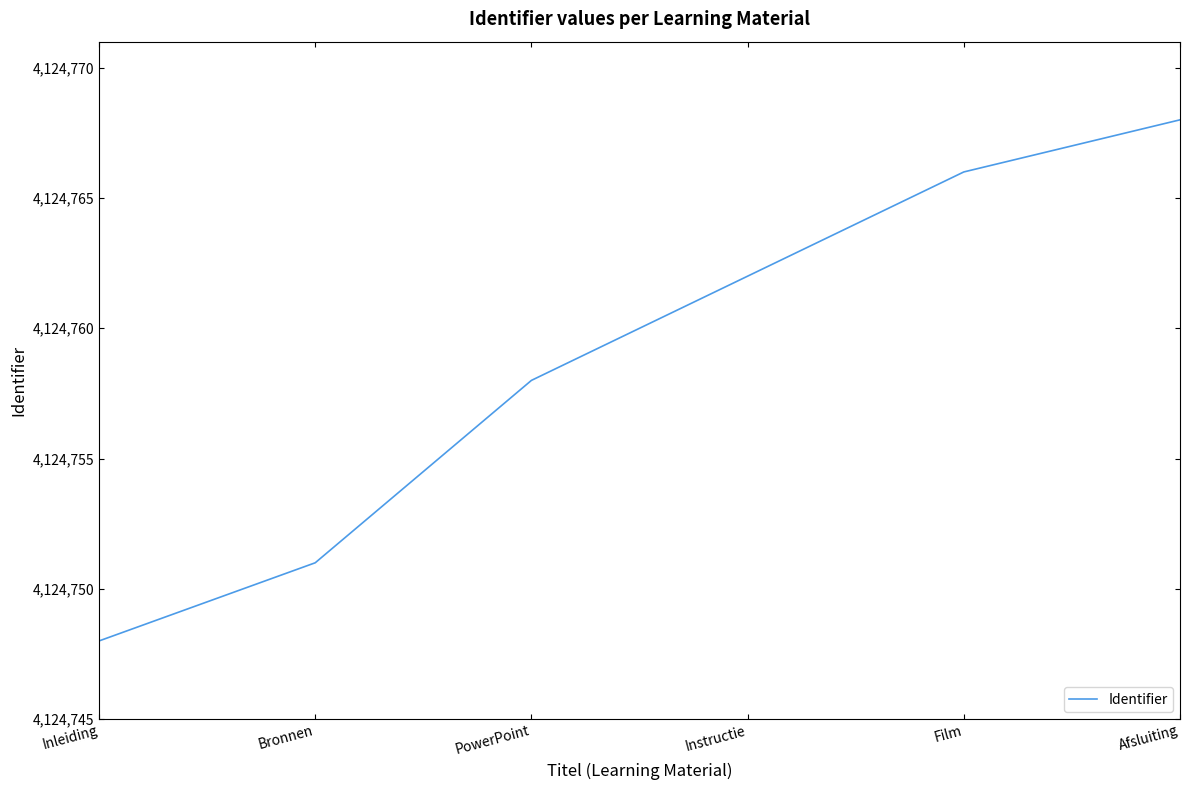

At which label is the value closest to 4124758?

PowerPoint